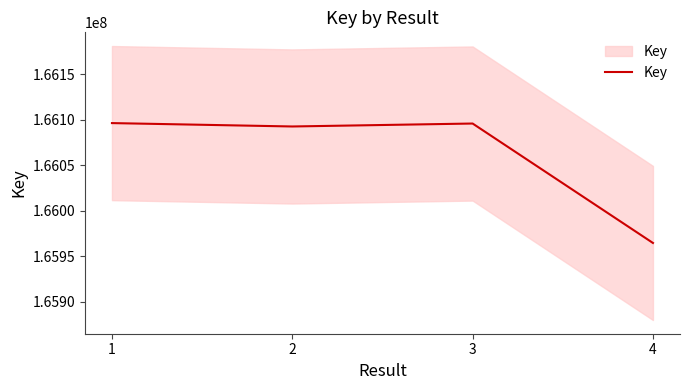

Does the chart have visible grid lines?

No